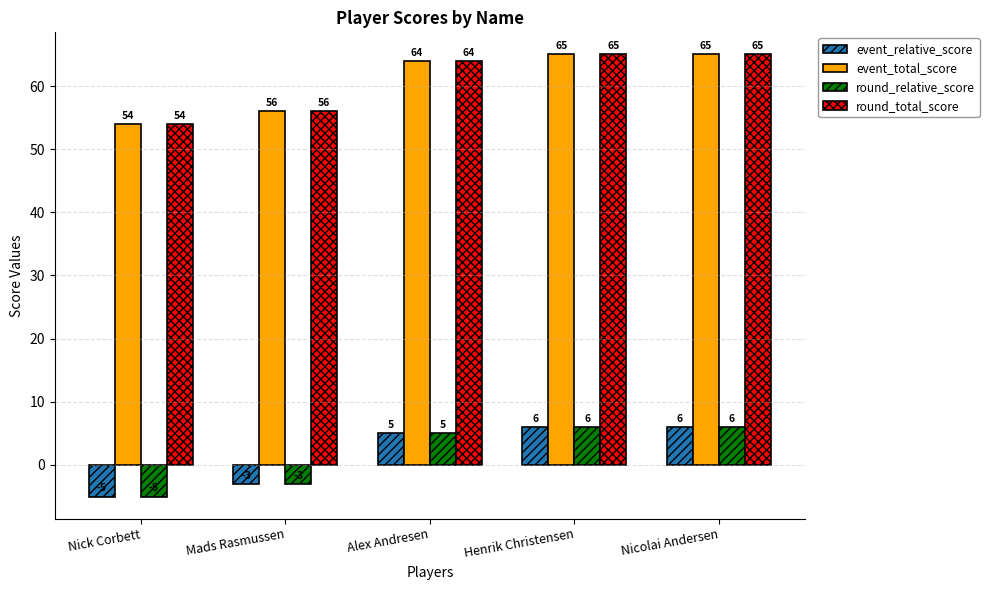

What are all the series names shown in the legend?

event_relative_score, event_total_score, round_relative_score, round_total_score